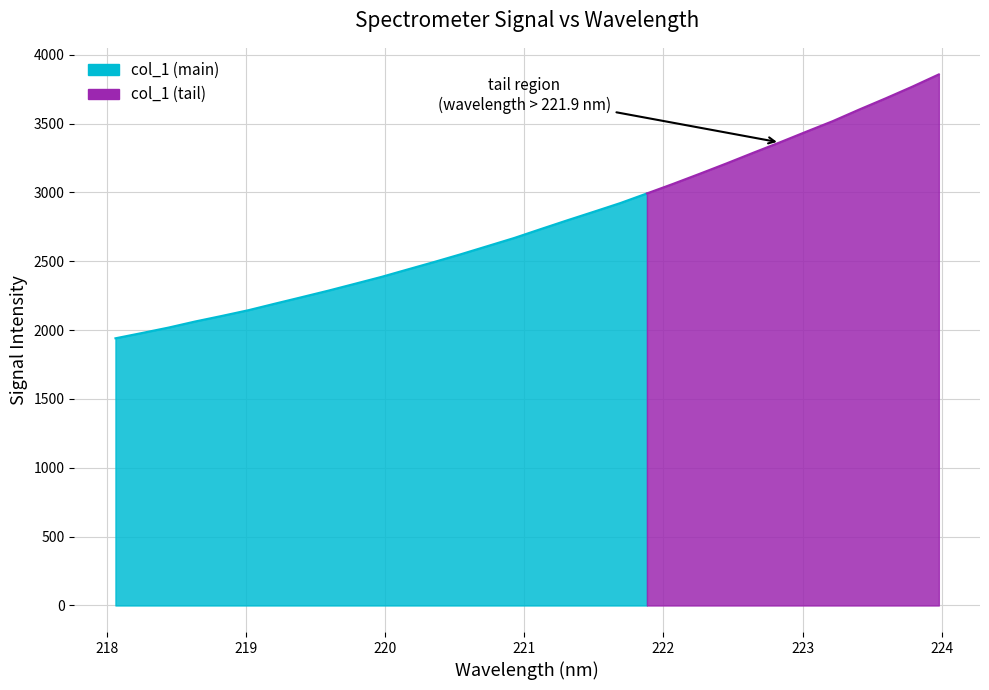

What is the average value?

2771.4